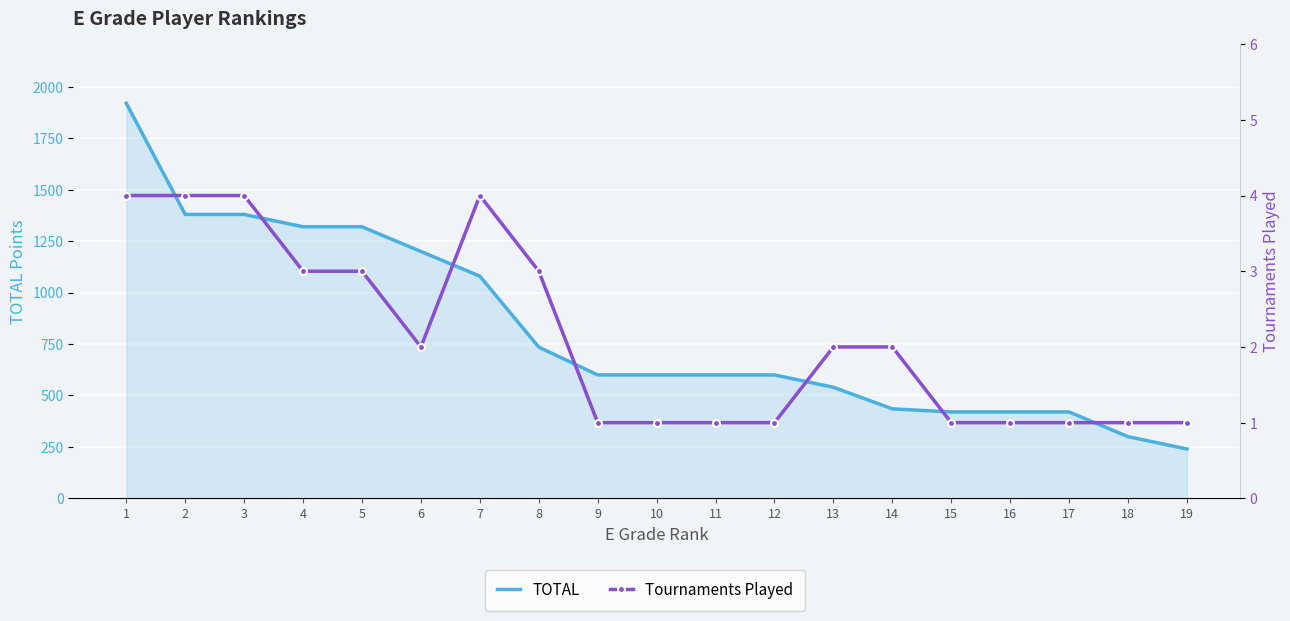

Which has a higher value, 10 or 6?

6